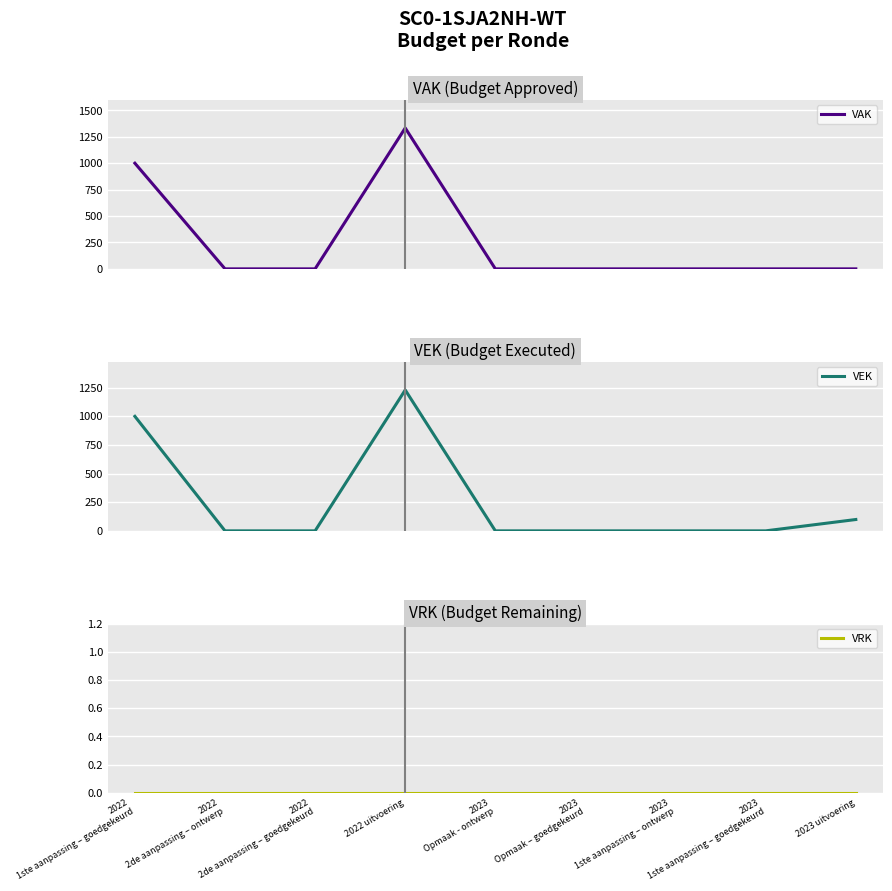

Rank the series at 2023
1ste aanpassing – ontwerp from lowest to highest value.

VAK, VEK, VRK